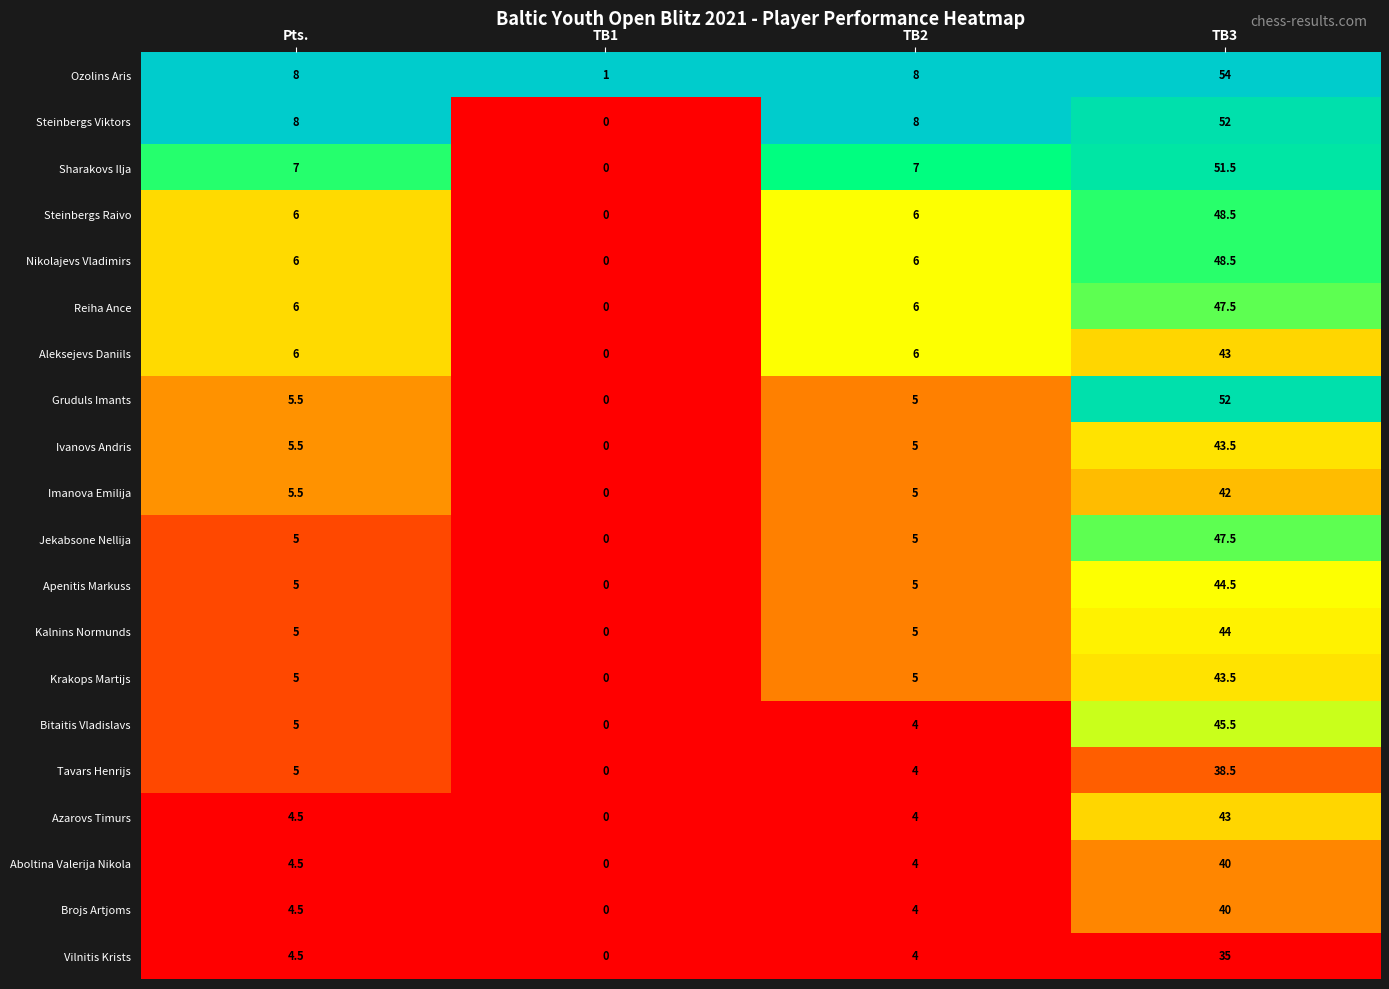

The Nikolajevs Vladimirs series shows 6.0 at Pts.. True or false?

True